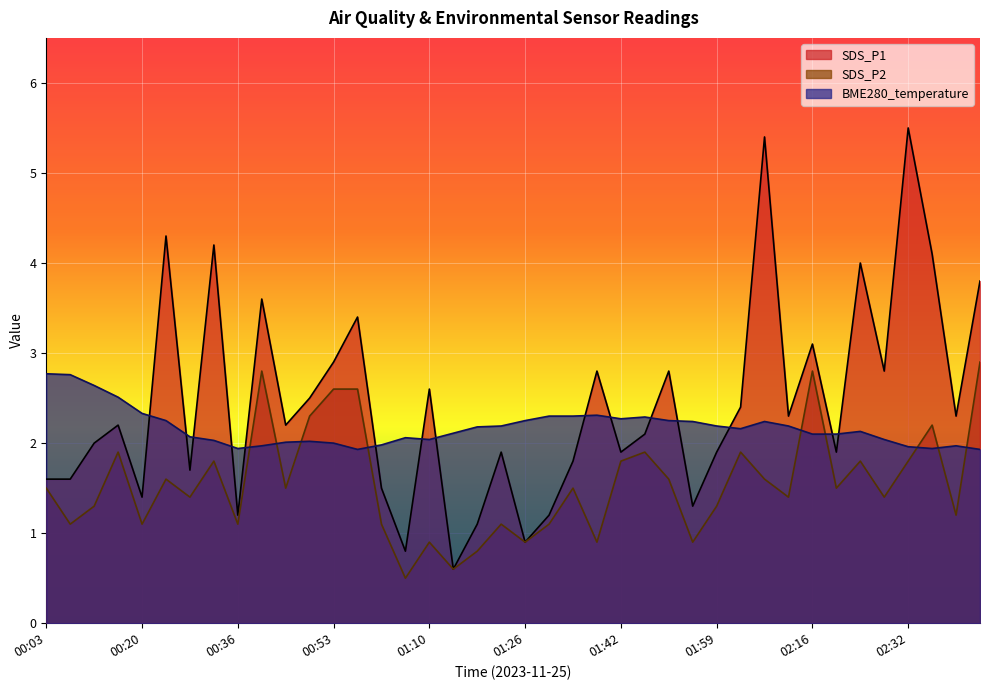

Reading left to right, what are all the values shown in this chart?

BME280_temperature: 2.8	2.8	2.6	2.5	2.3	2.2	2.1	2.0	1.9	2.0	2.0	2.0	2.0	1.9	2.0	2.1	2.0	2.1	2.2	2.2	2.2	2.3	2.3	2.3	2.3	2.3	2.2	2.2	2.2	2.2	2.2	2.2	2.1	2.1	2.1	2.0	2.0	1.9	2.0	1.9
SDS_P1: 1.6	1.6	2.0	2.2	1.4	4.3	1.7	4.2	1.2	3.6	2.2	2.5	2.9	3.4	1.5	0.8	2.6	0.6	1.1	1.9	0.9	1.2	1.8	2.8	1.9	2.1	2.8	1.3	1.9	2.4	5.4	2.3	3.1	1.9	4.0	2.8	5.5	4.1	2.3	3.8
SDS_P2: 1.5	1.1	1.3	1.9	1.1	1.6	1.4	1.8	1.1	2.8	1.5	2.3	2.6	2.6	1.1	0.5	0.9	0.6	0.8	1.1	0.9	1.1	1.5	0.9	1.8	1.9	1.6	0.9	1.3	1.9	1.6	1.4	2.8	1.5	1.8	1.4	1.8	2.2	1.2	2.9